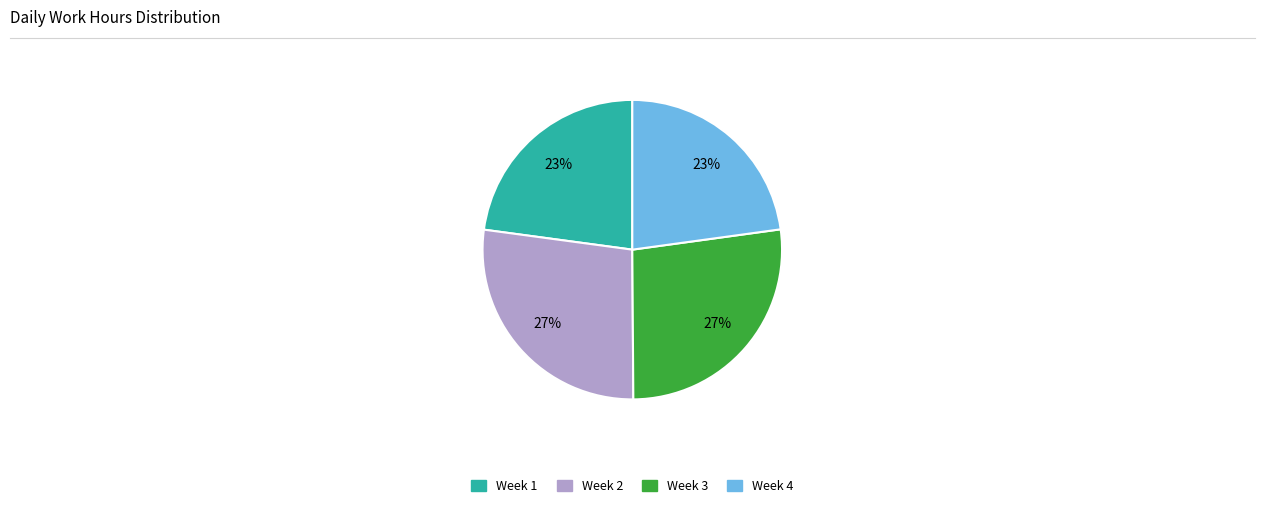

Is there a majority slice in this chart?

No